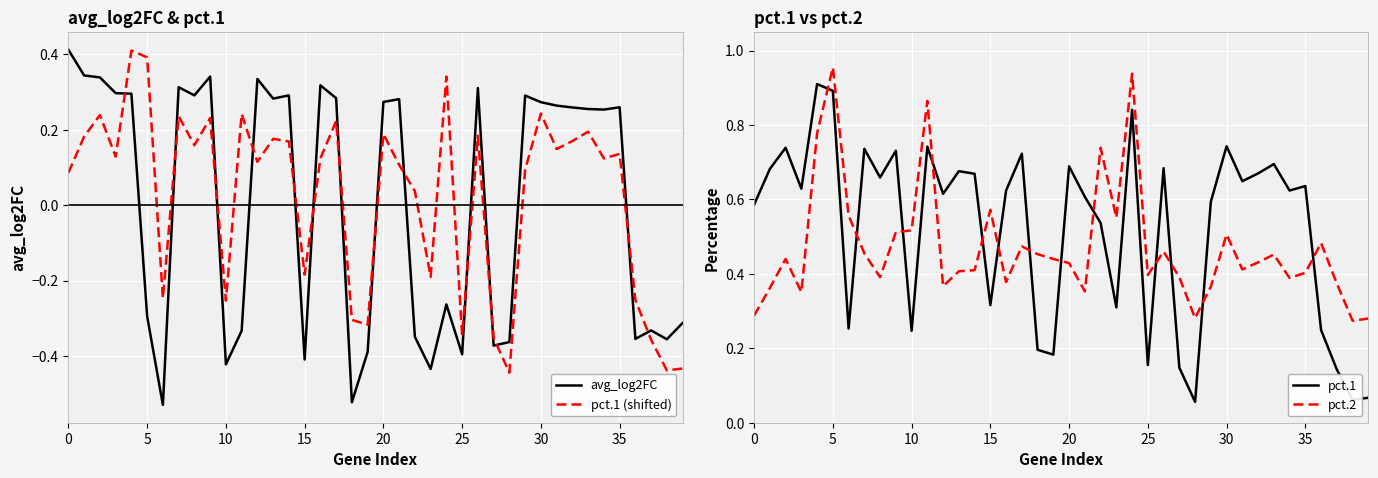

The pct.2 series shows 0.5 at 30. True or false?

True